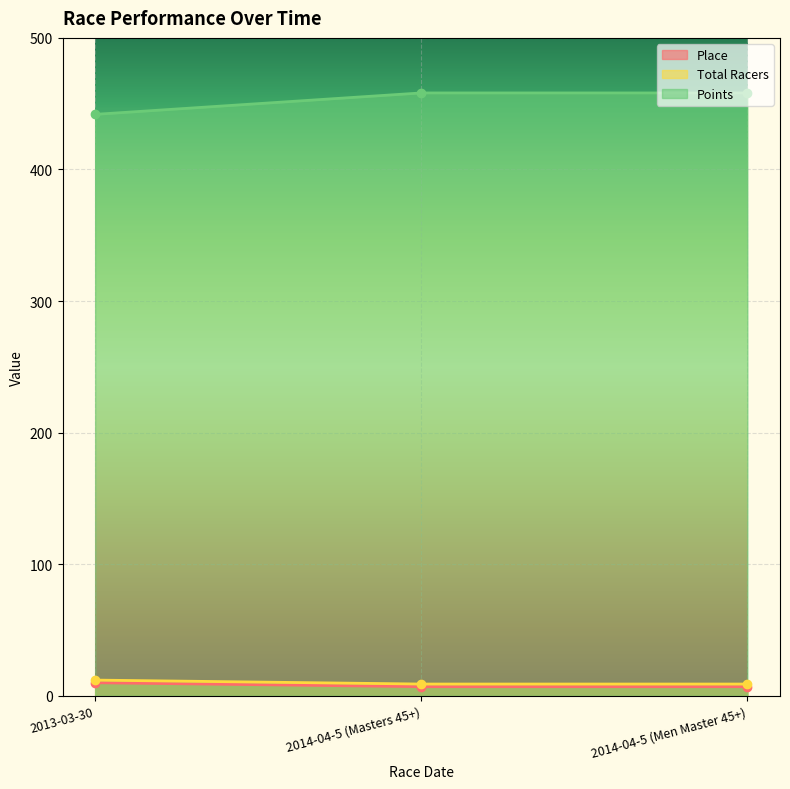

What is the total value across all series at 2014-04-5 (Men Master 45+)?

474.2